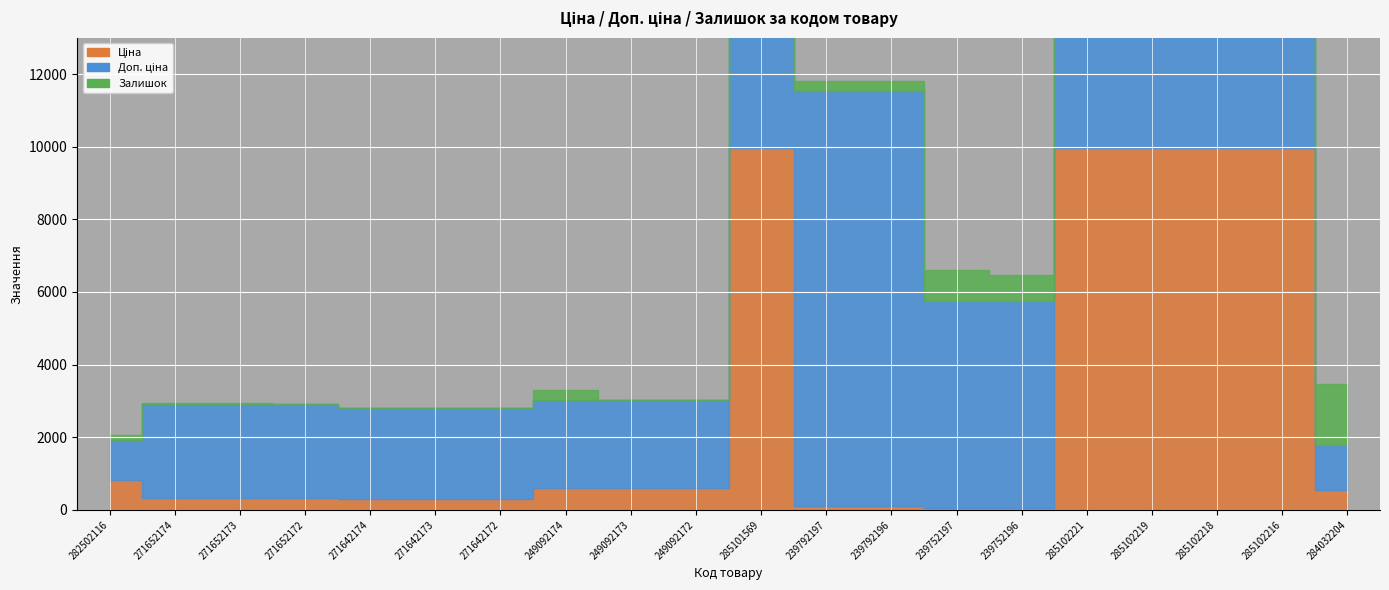

Reading left to right, transcribe all the data shown in this chart.

Ціна: 818.5	324.8	324.8	324.8	310.3	310.3	310.3	603.7	603.7	603.7	9975.0	114.1	114.1	57.0	57.0	9975.0	9975.0	9975.0	9975.0	539.0
Доп. ціна: 1109.2	2598.3	2598.3	2598.3	2482.4	2482.4	2482.4	2414.8	2414.8	2414.8	9975.0	11410.0	11410.0	5705.0	5705.0	9975.0	9975.0	9975.0	9975.0	1235.4
Залишок: 125.0	32.0	12.0	5.0	9.0	7.0	5.0	286.0	0.0	21.0	7.0	289.0	290.0	845.0	698.0	5.0	9.0	3.0	0.0	1696.0